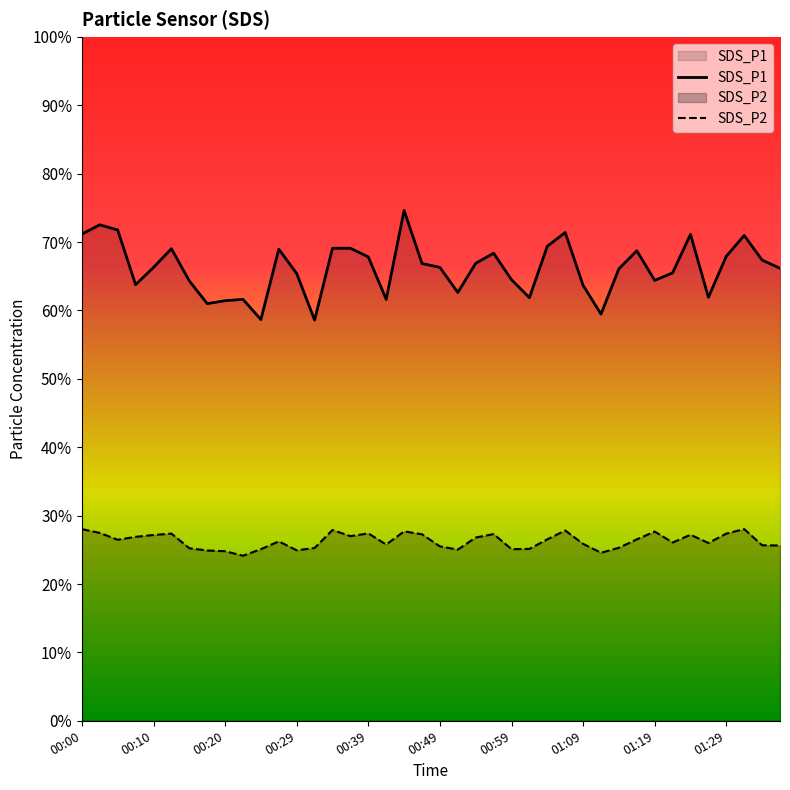

What is the total value across all series at 00:59?

89.6